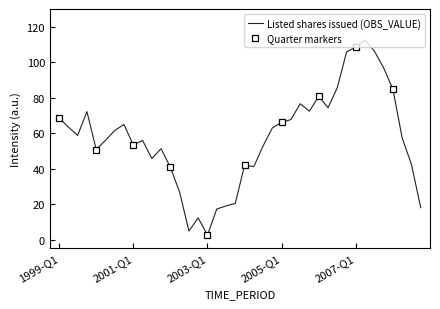

What is the difference between the values at 2006-Q2 and 2005-Q3?

2.2